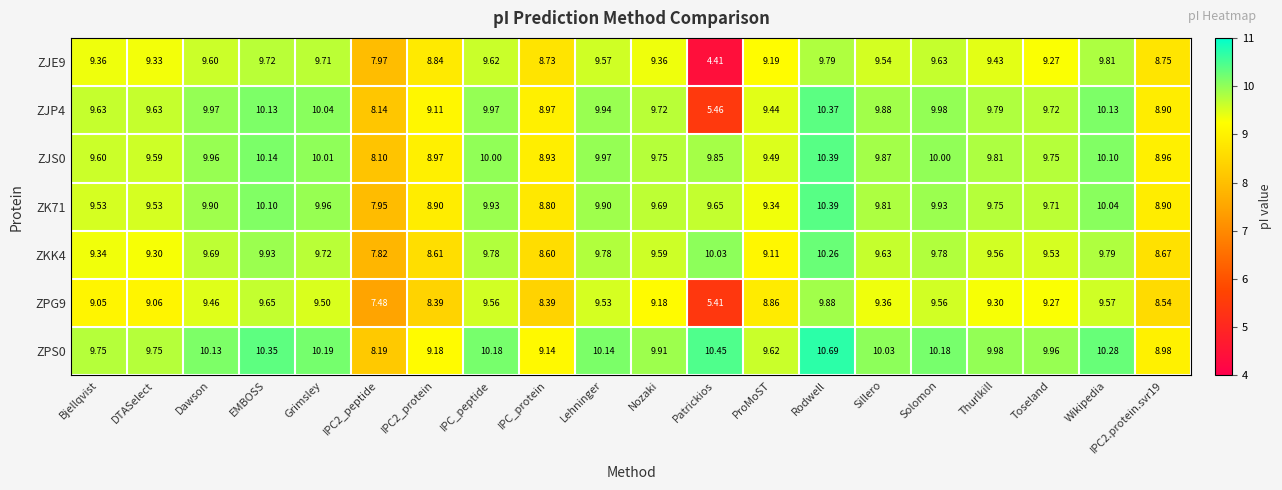

At which category is the sum across all series the highest?

Rodwell